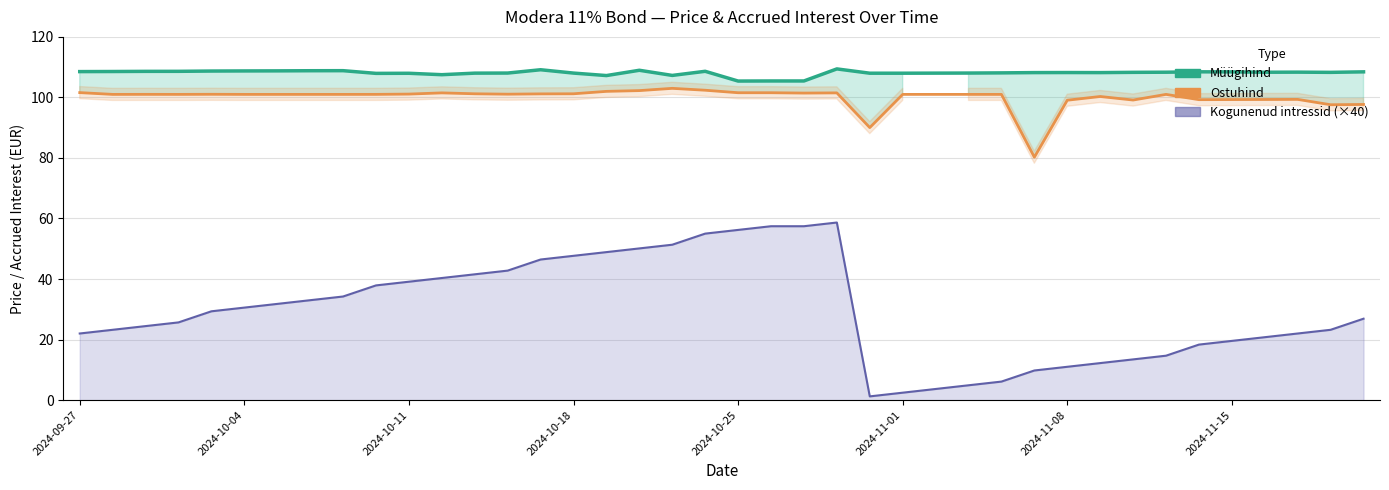

What is the approximate value of Müügihind at 2024-10-16?

108.0